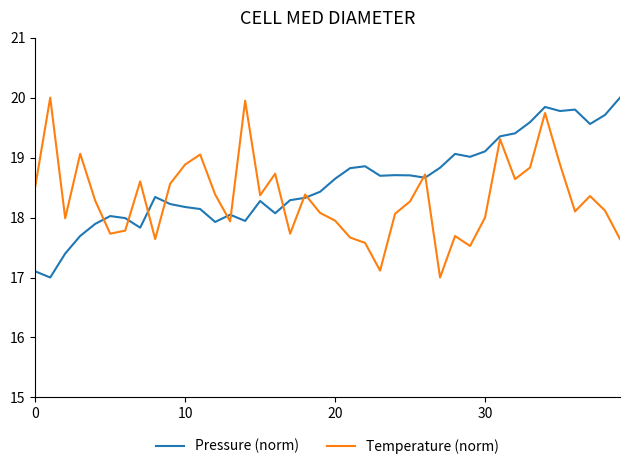

Which series has the largest total across all categories?

Pressure (norm)